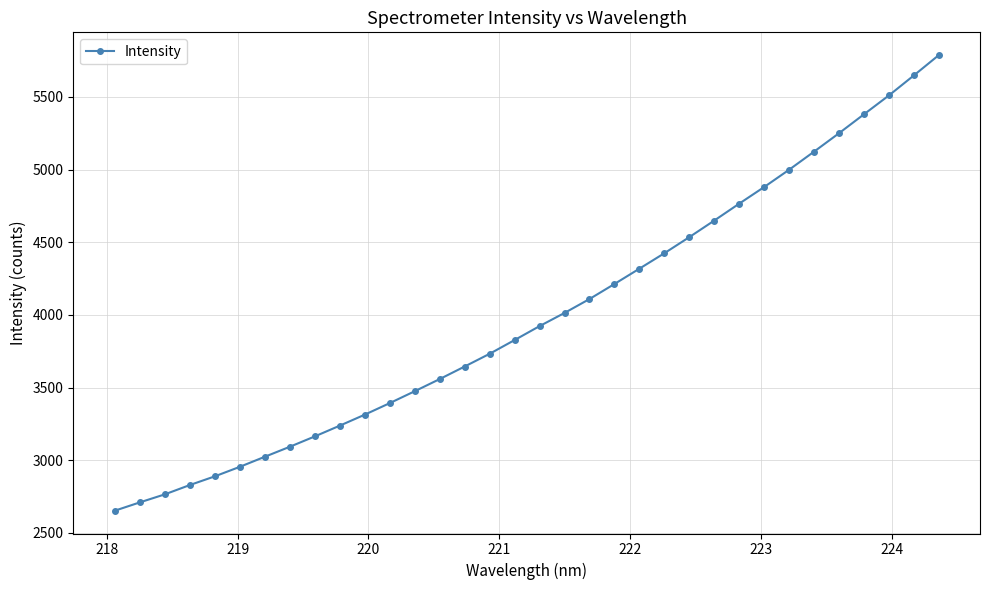

True or false: the data has more than 2 interior local peaks.

False